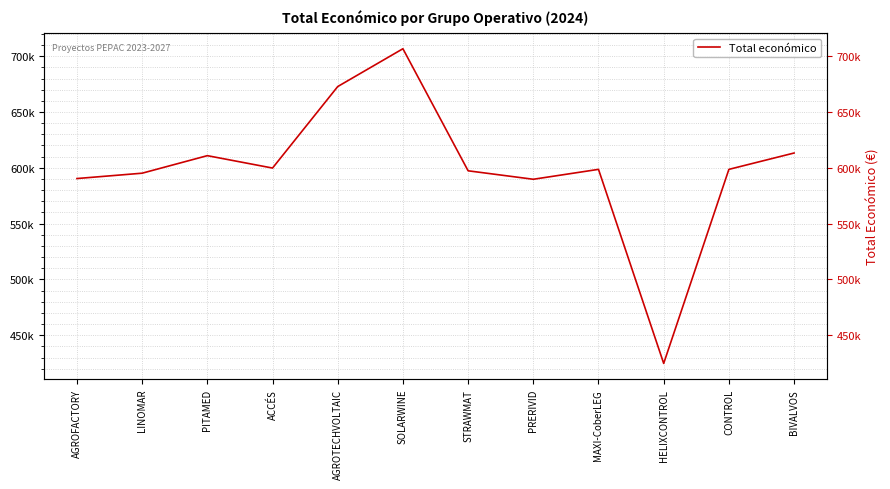

What is the label of the 6th point from the right?

STRAWMAT